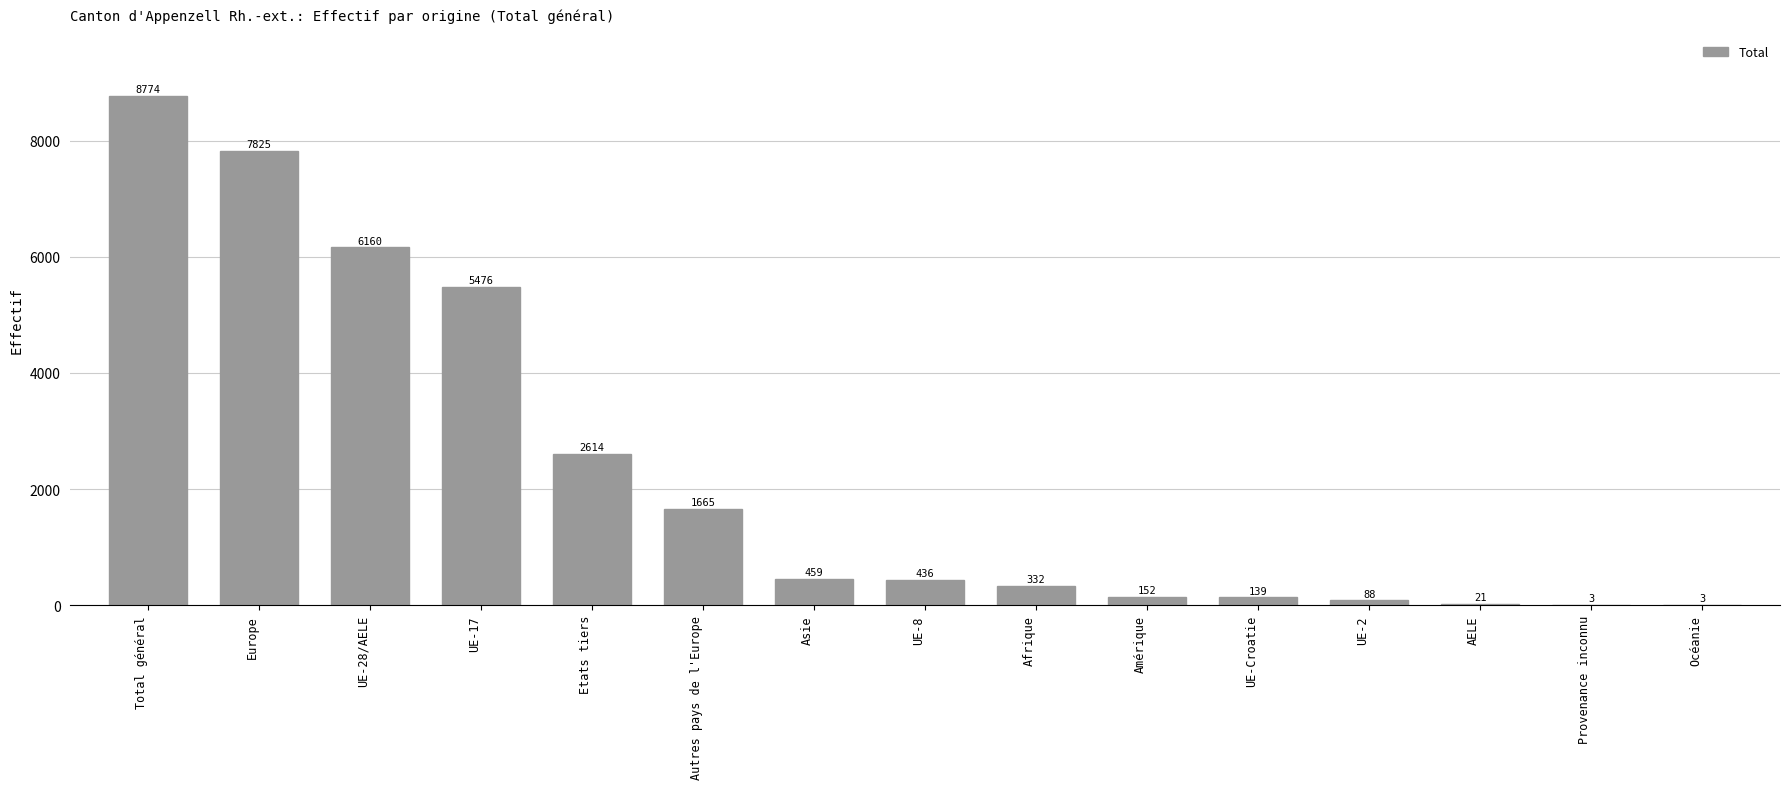

What is the sum of all values?

34147